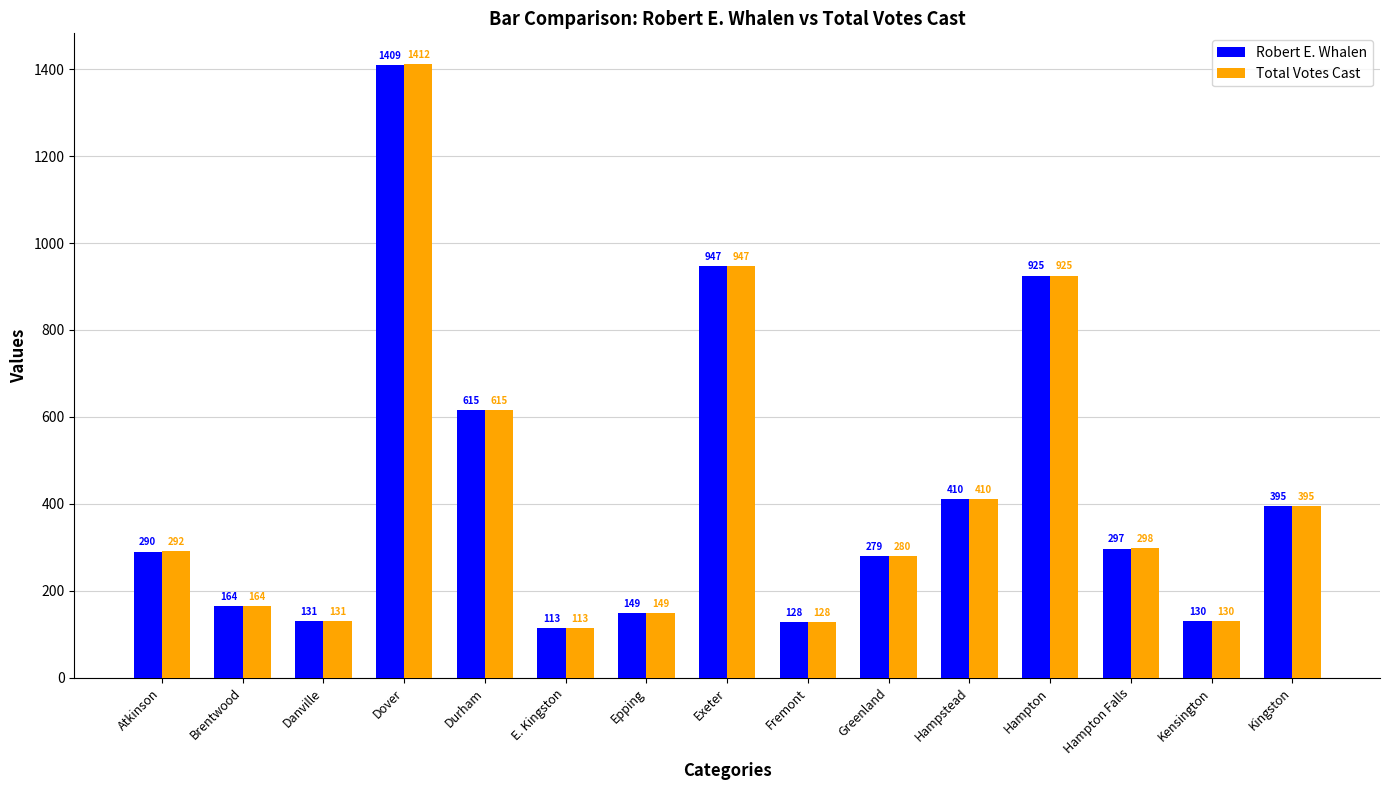

At how many categories does at least one series exceed 1401?

1